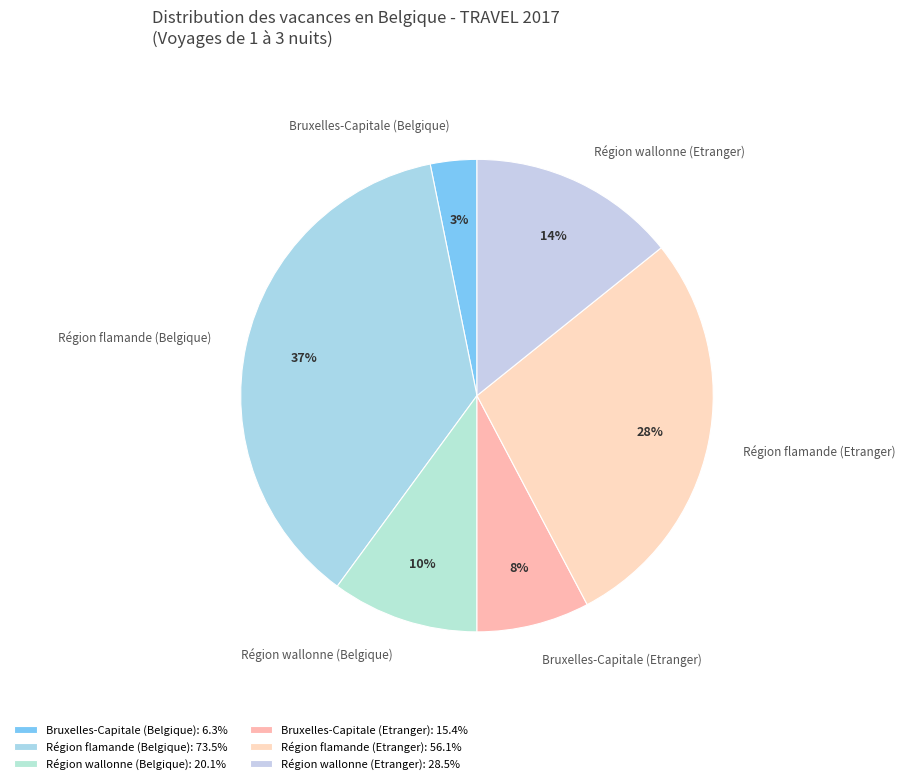

Do Région wallonne (Belgique) and Bruxelles-Capitale (Etranger) together represent more than half of the pie?

No